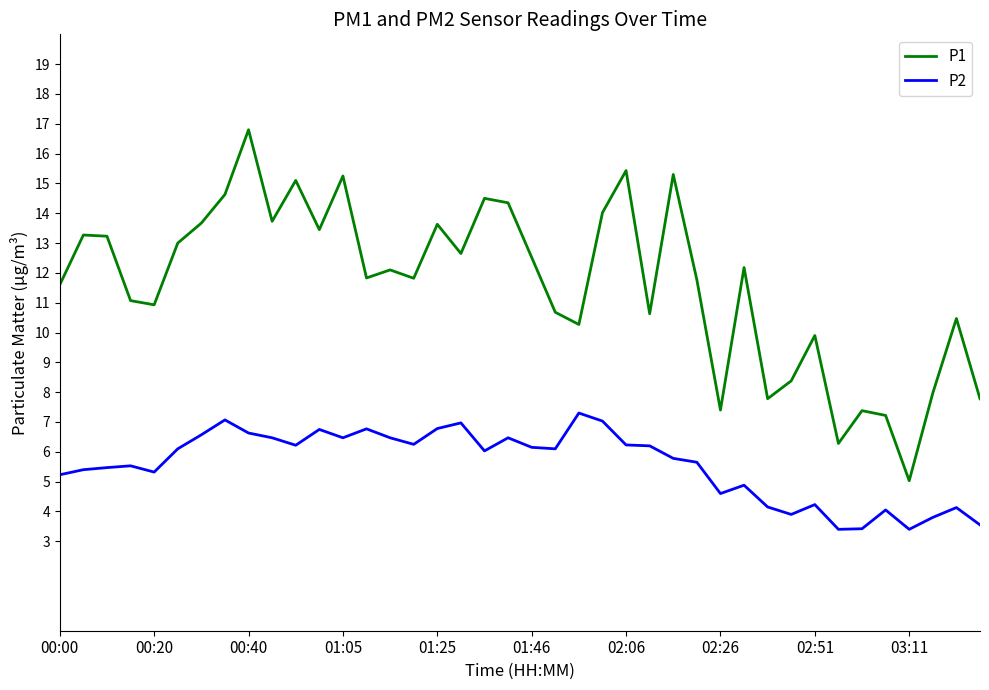

Rank the series by their maximum value, from highest to lowest.

P1, P2